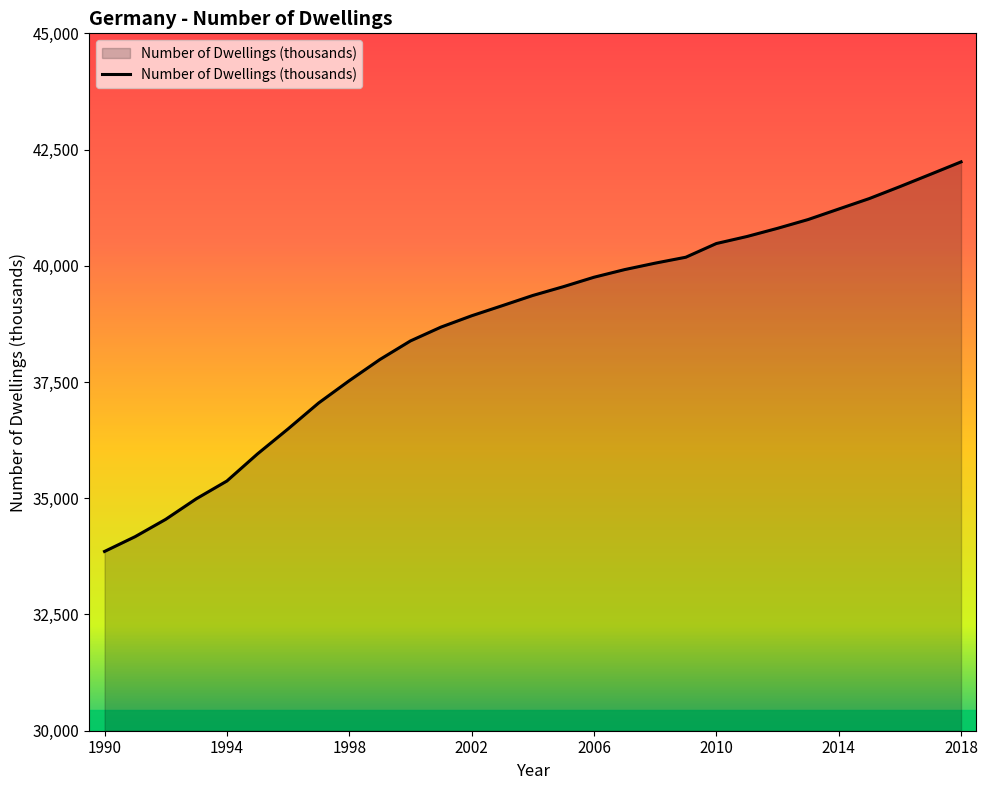

True or false: the data has more than 1 interior local peaks.

False